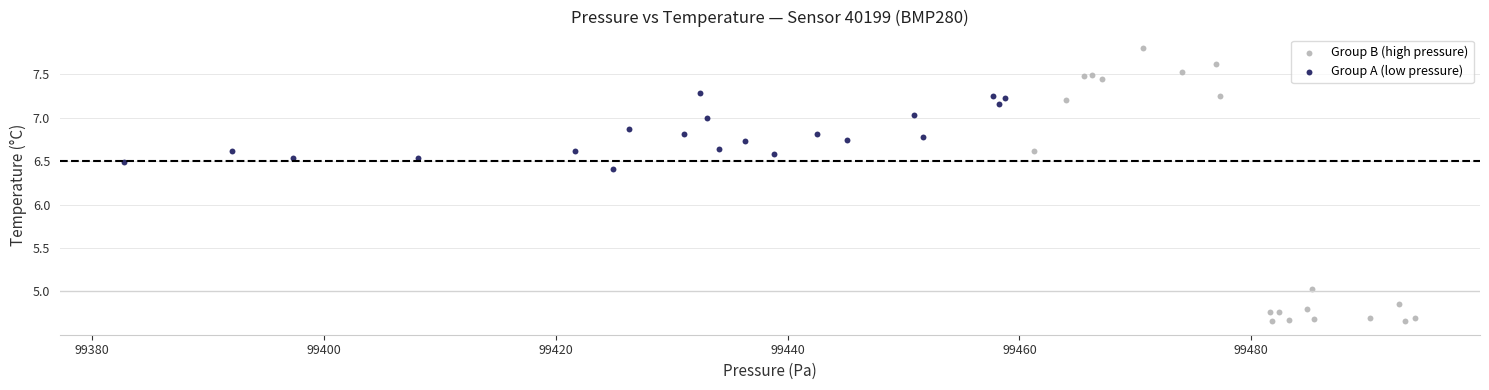

Which series contains the lowest Y value?

Group B (high pressure)